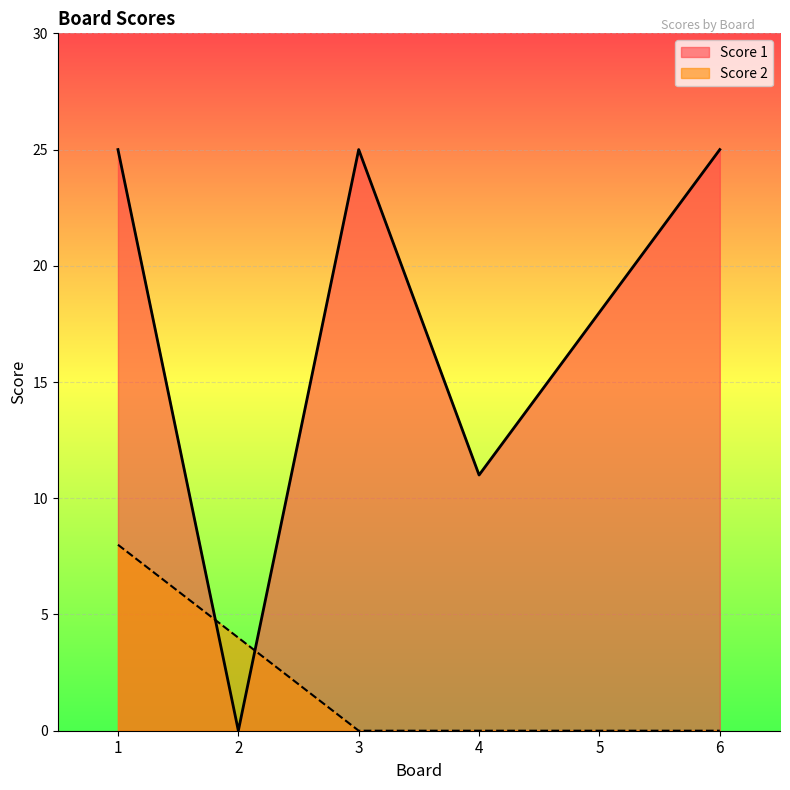

Between 2 and 3, which series saw the biggest shift?

Score 1